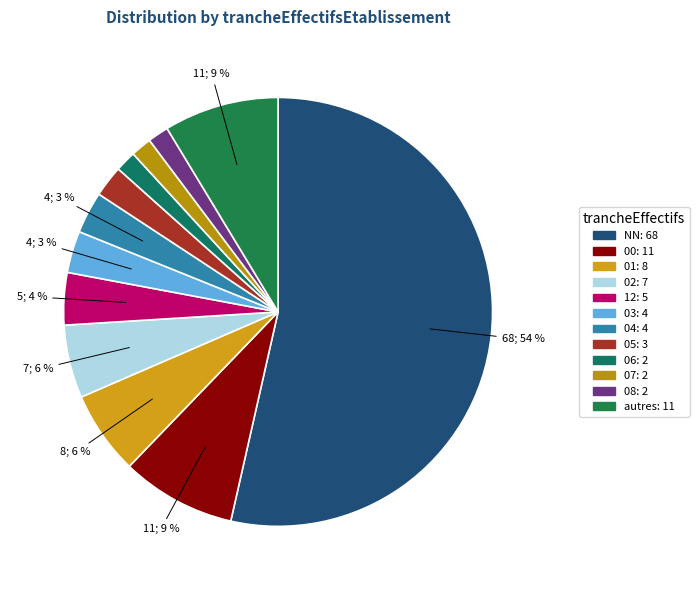

How many segments does this pie chart have?

12